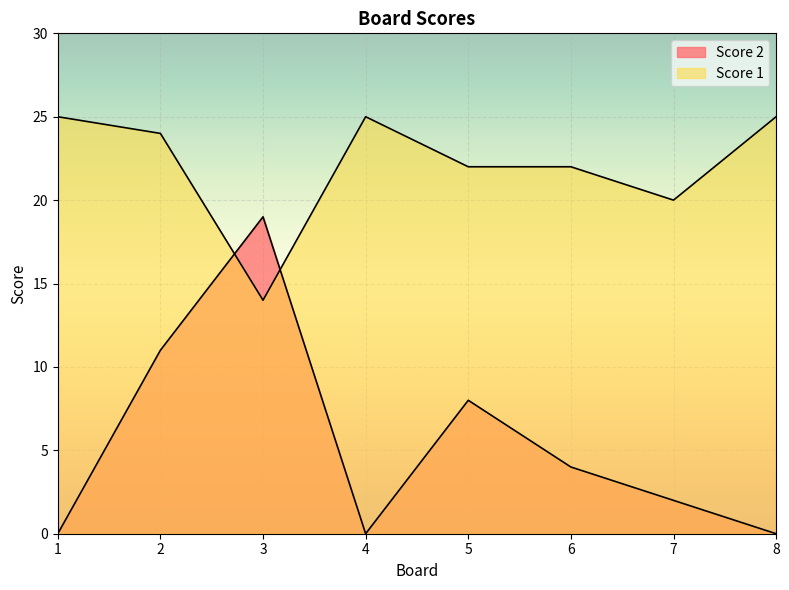

List the series in order of their overall mean, lowest first.

Score 2, Score 1